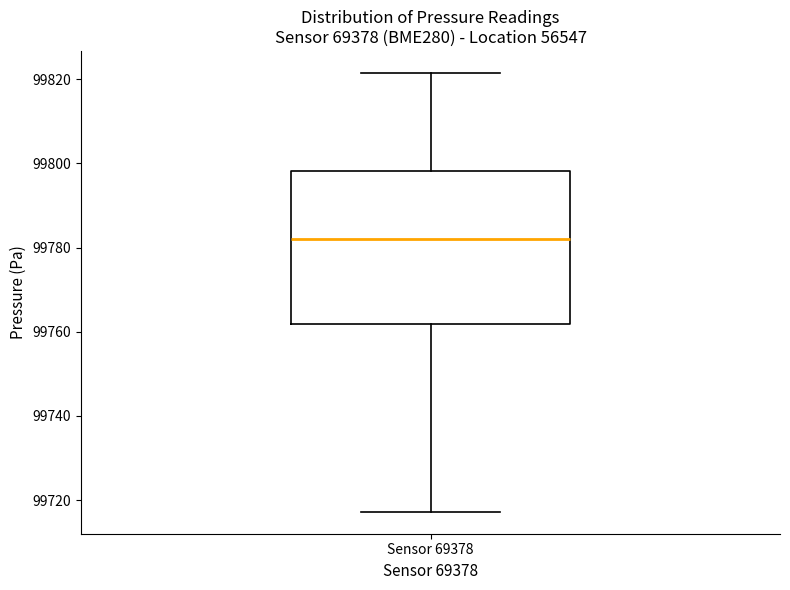

Where is the lower edge of the box for Sensor 69378 on the y-axis? The values are not printed on the chart, so give them approximately, as read against the axis.

99762